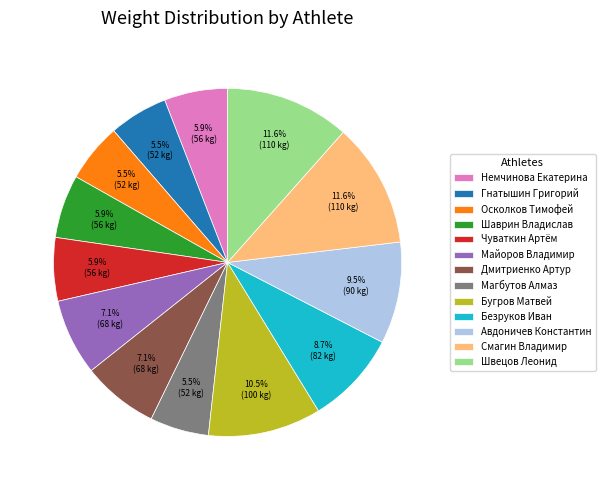

What portion of the pie excludes Безруков Иван?

91.3%